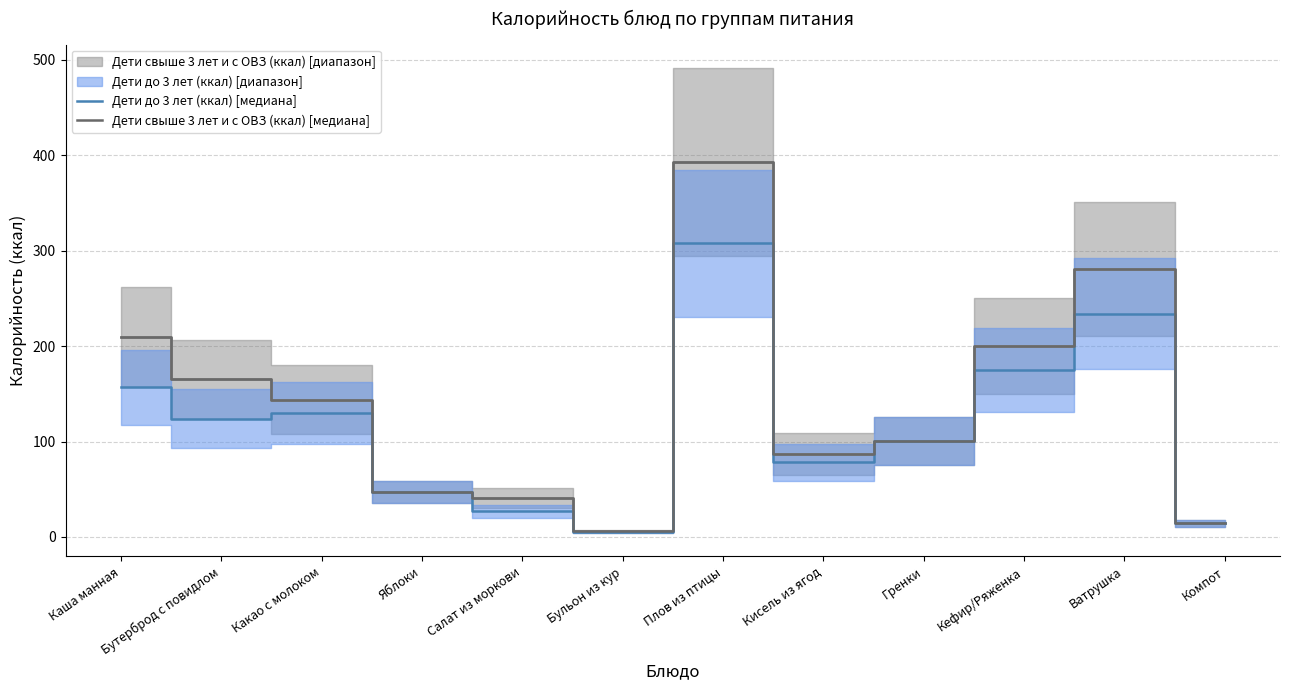

In Дети свыше 3 лет и с ОВЗ (ккал) [медиана], how many points are higher than both neighbors (excluding endpoints)?

2